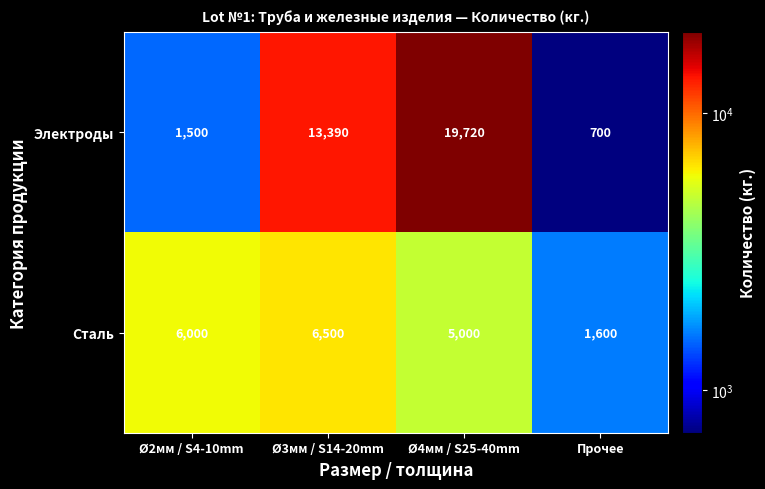

What is the average value of the Сталь series?

4775